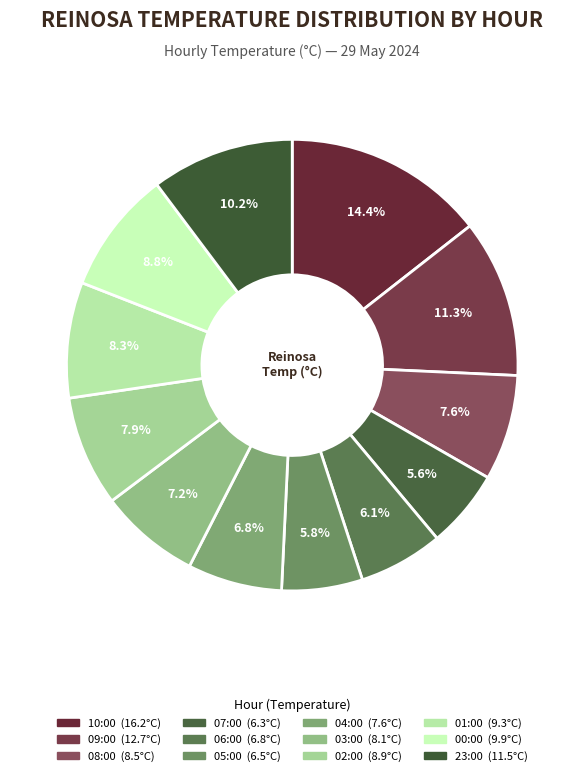

Rank the categories by value from highest to lowest.

10:00, 09:00, 23:00, 00:00, 01:00, 02:00, 08:00, 03:00, 04:00, 06:00, 05:00, 07:00